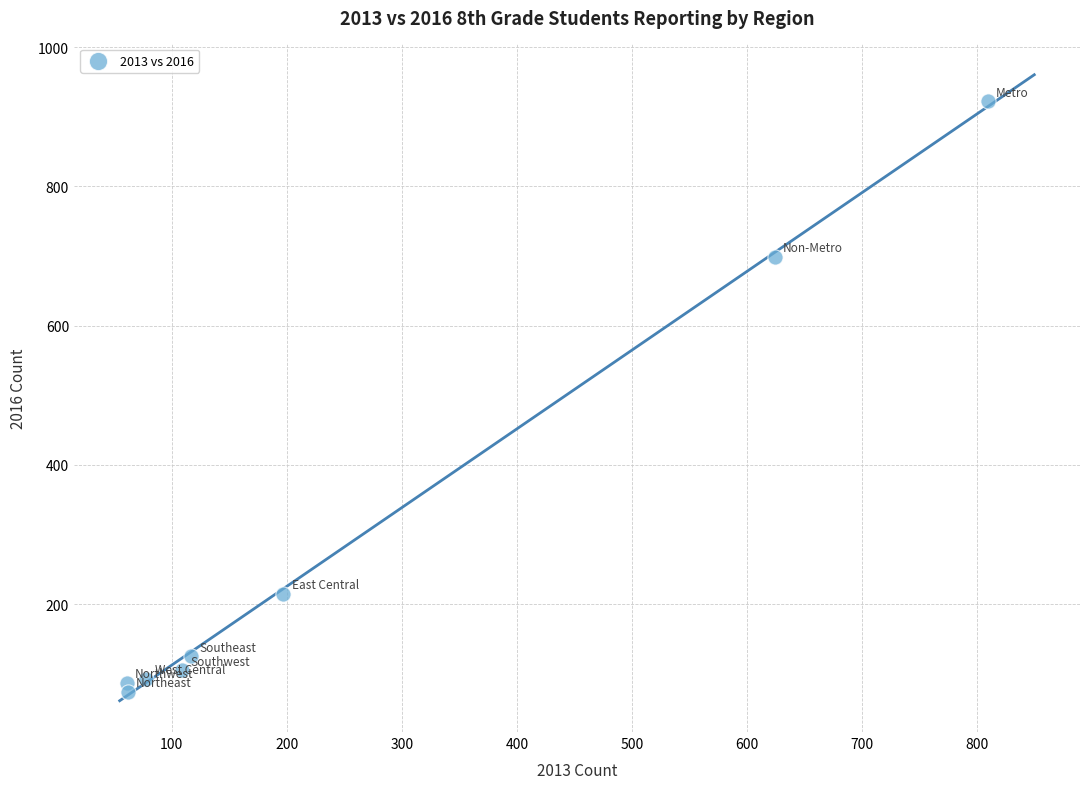

What is the range of Y values (max minus min)?

848